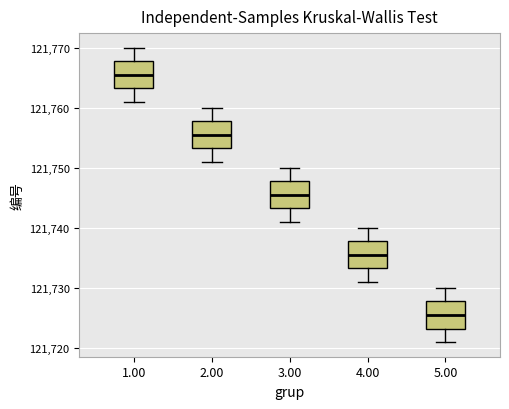

Reading left to right, transcribe this box plot: for each box, give where its median line is, the range the box spans, and where its two whiskers end, as read against the y-axis. The values are not printed on the chart, so give them approximately, as read against the axis.

1.00: median 121766, box 121763 to 121768, whiskers 121761 to 121770
2.00: median 121756, box 121753 to 121758, whiskers 121751 to 121760
3.00: median 121746, box 121743 to 121748, whiskers 121741 to 121750
4.00: median 121736, box 121733 to 121738, whiskers 121731 to 121740
5.00: median 121726, box 121723 to 121728, whiskers 121721 to 121730